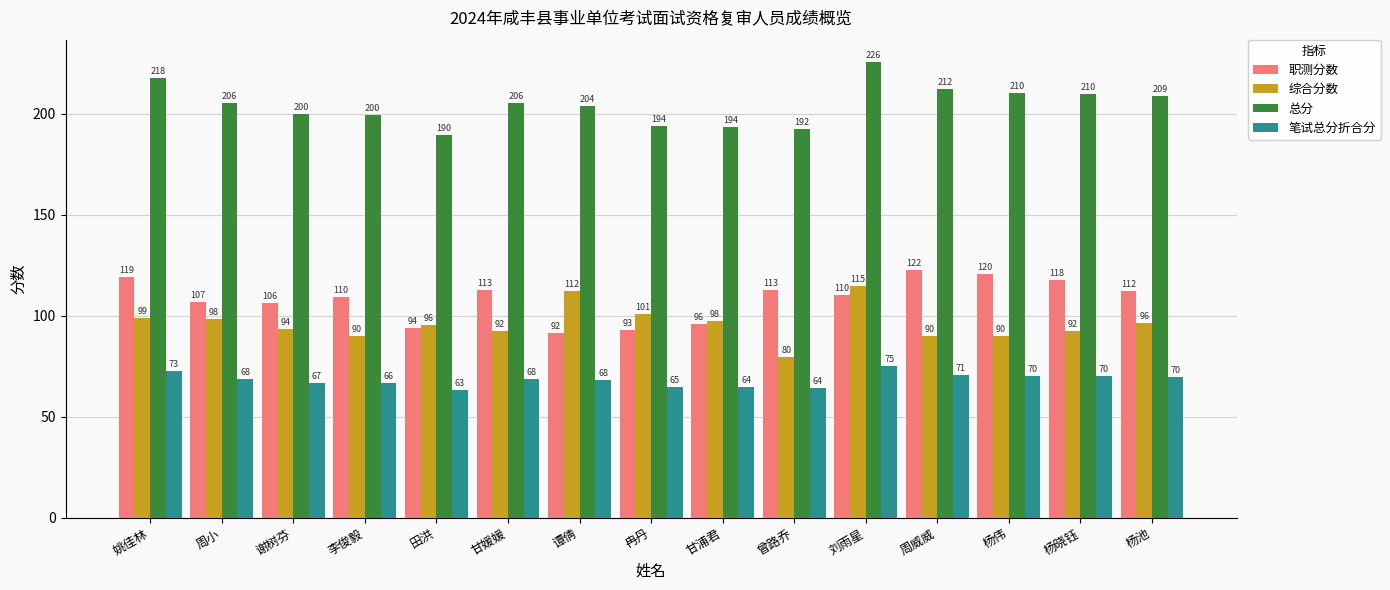

At which label does 综合分数 reach its peak?

刘雨星